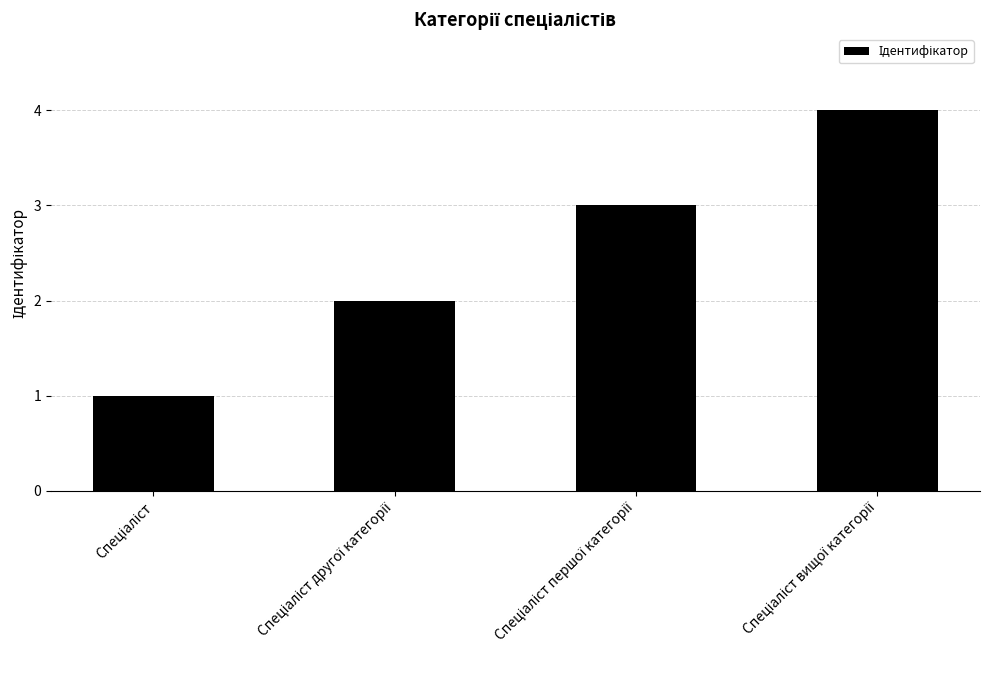

What is the greatest value displayed?

4